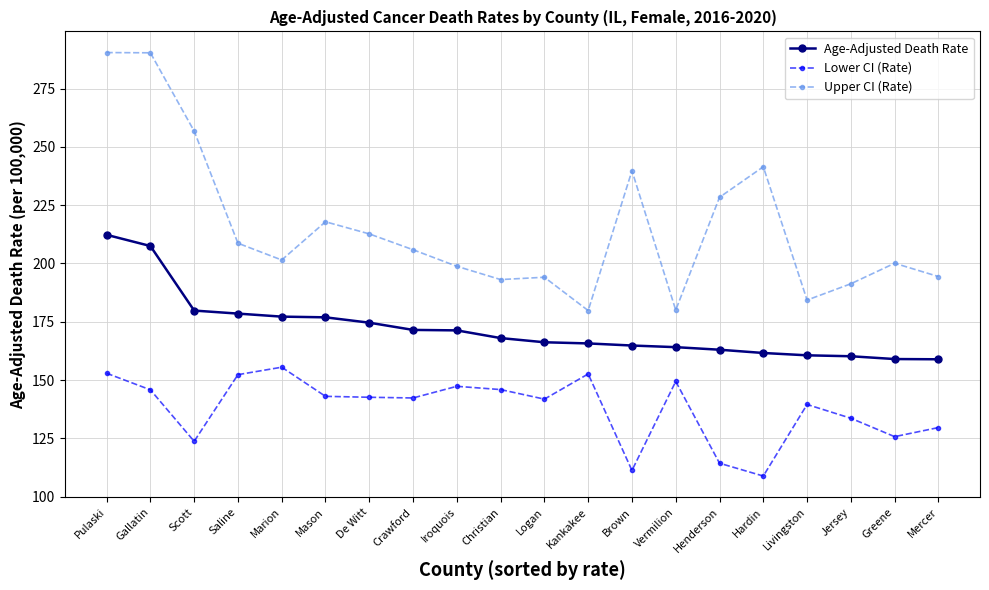

What is the sum of the Lower CI (Rate) values at Pulaski and Henderson?

267.2